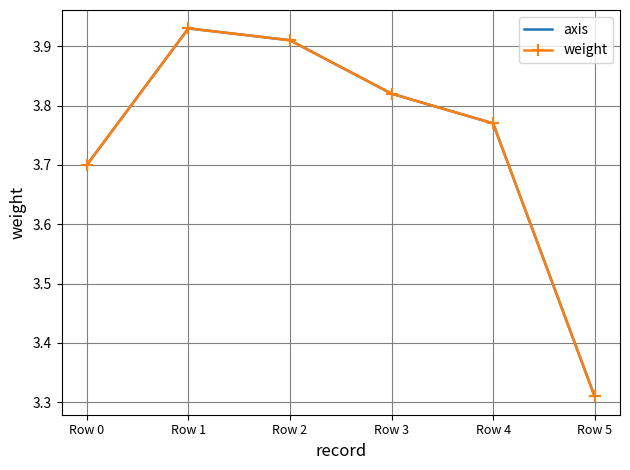

What is the difference between the axis values at Row 4 and Row 1?

0.2